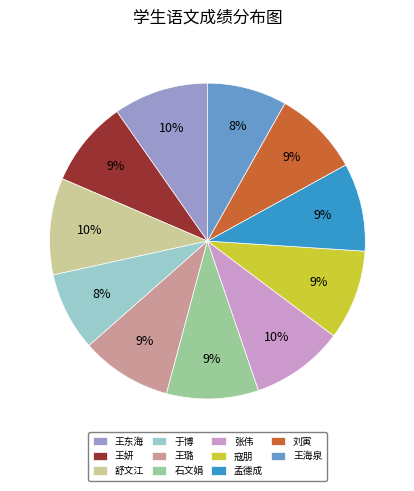

Is 王妍 the majority of the pie?

No